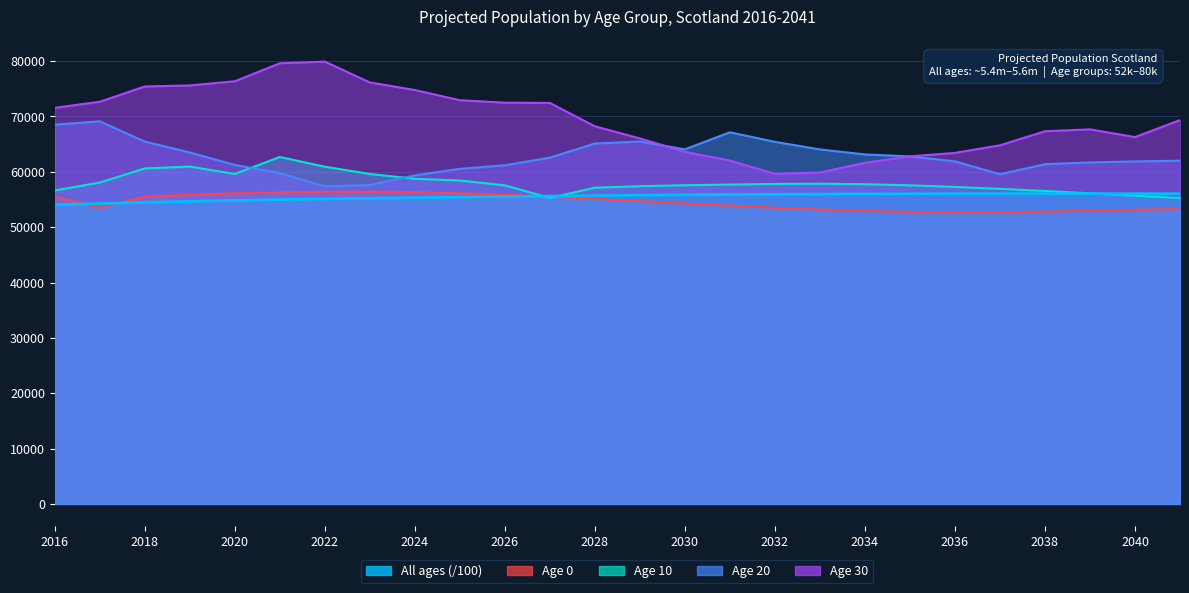

Does the chart display data point markers on the line(s)?

No